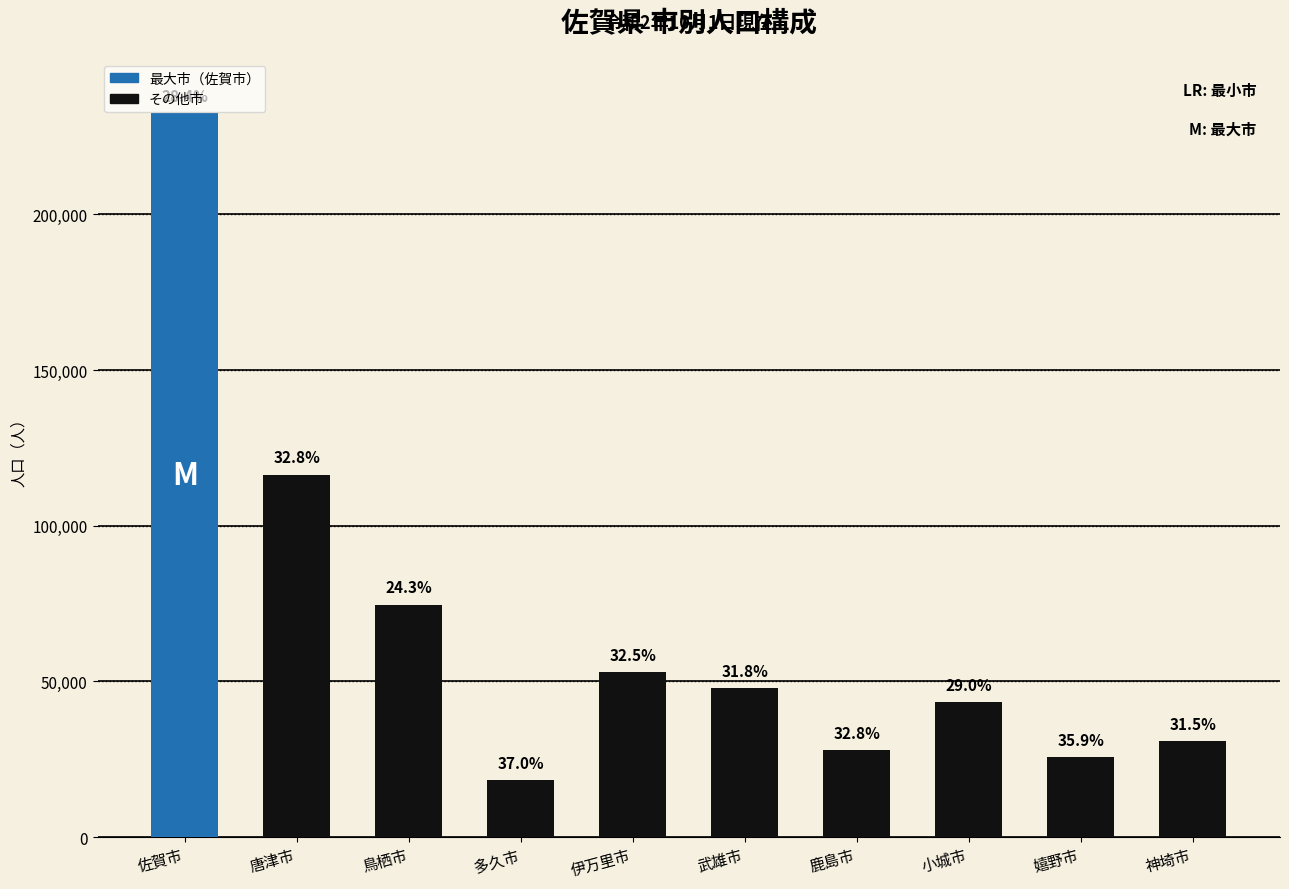

List the labels in order of value, smallest first.

多久市, 嬉野市, 鹿島市, 神埼市, 小城市, 武雄市, 伊万里市, 鳥栖市, 唐津市, 佐賀市